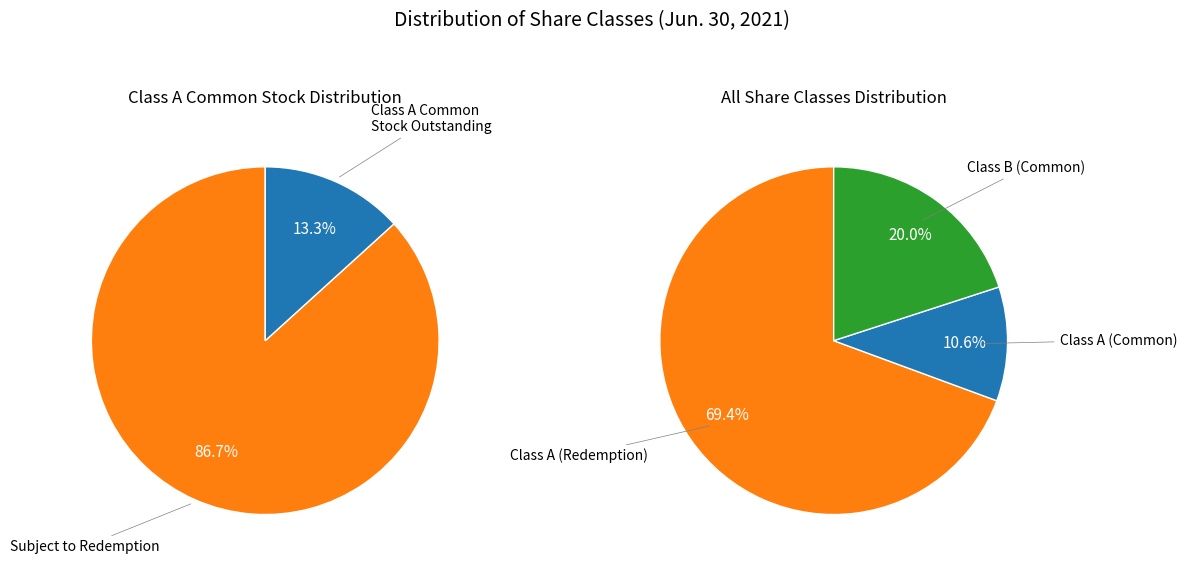

Which category accounts for the majority?

Class A Subject to Redemption